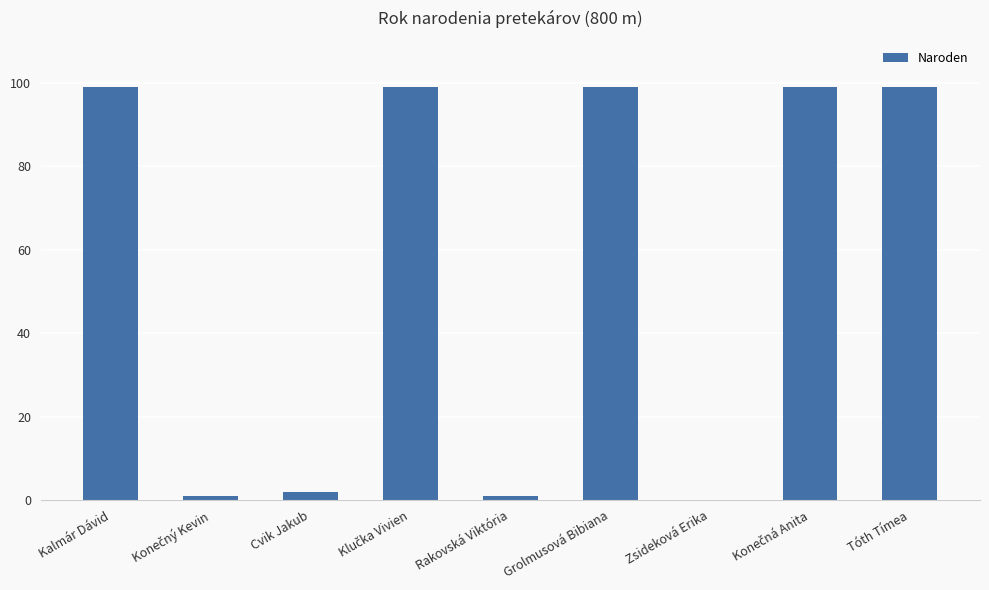

How many series are shown in this chart?

1